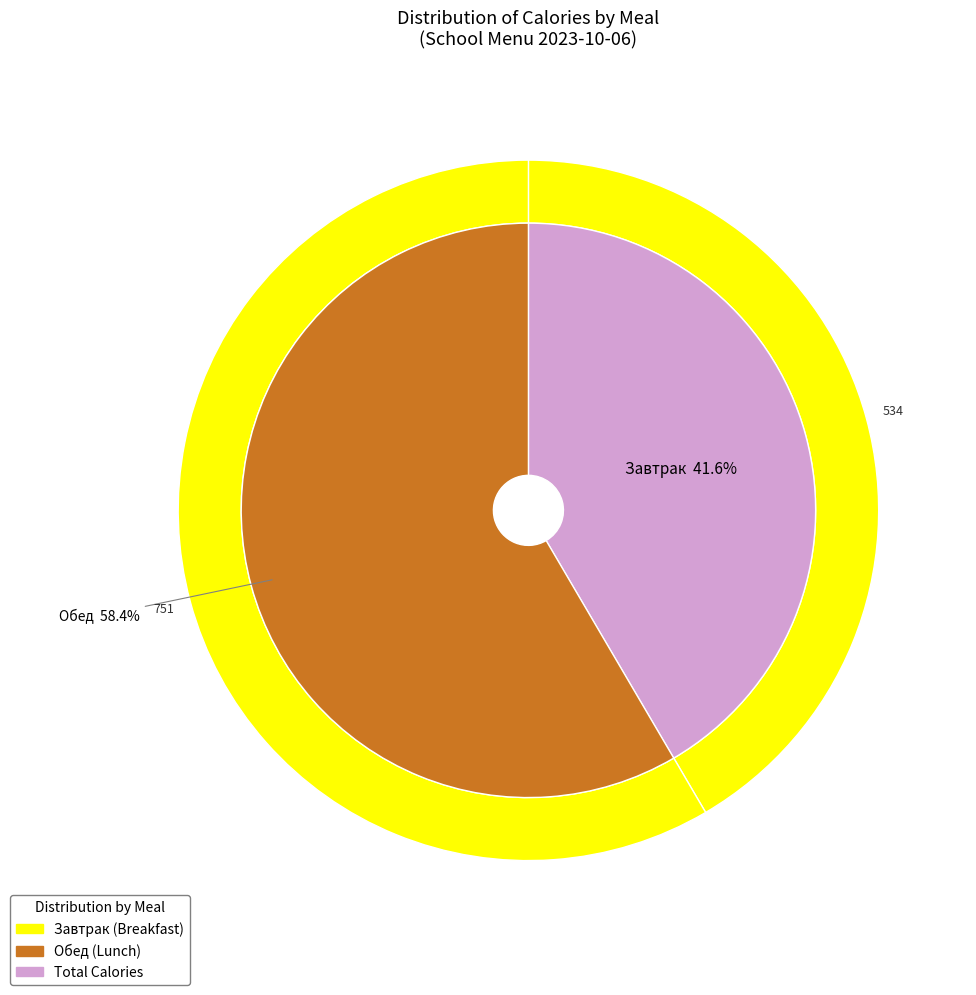

Does any single category account for the majority?

Yes